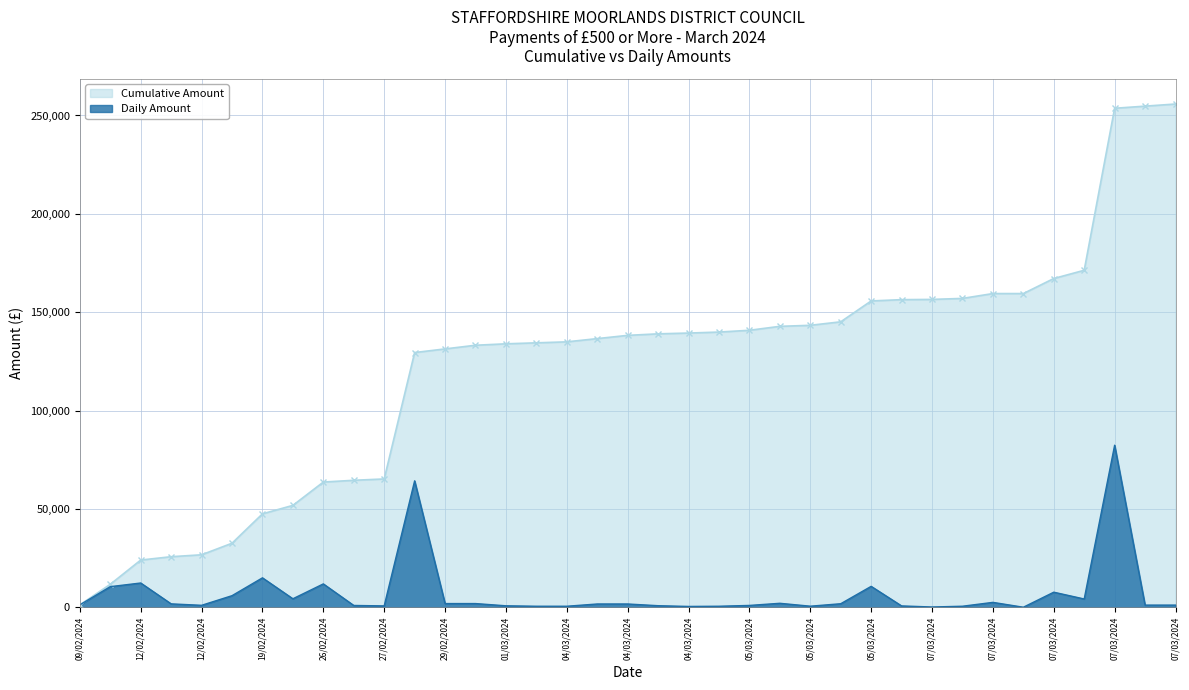

At which category does the chart reach its minimum across all series?

31